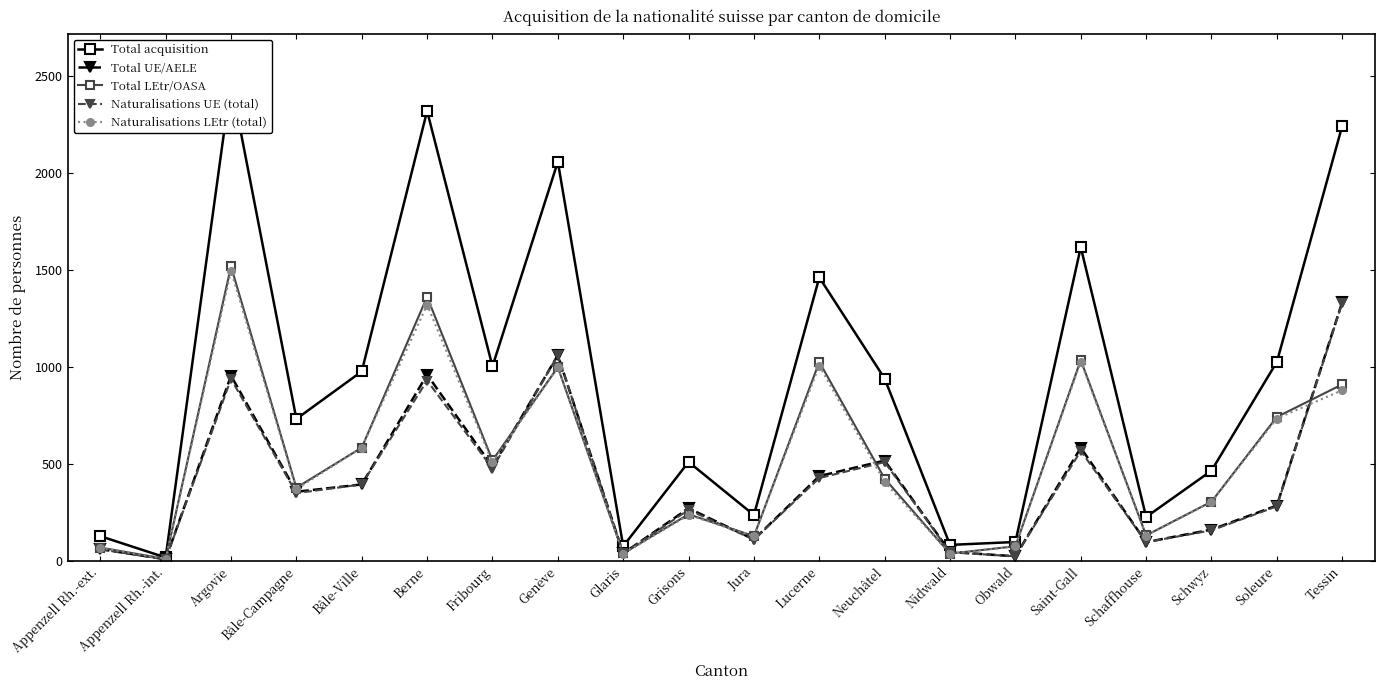

What is the difference between the Naturalisations UE (total) values at Fribourg and Schwyz?

319